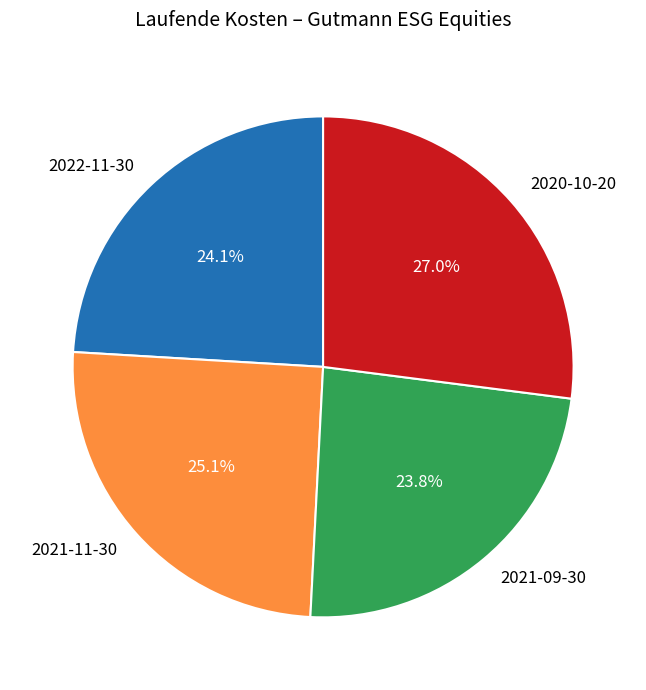

What is the total percentage of 2021-11-30 and 2022-11-30?

49.2%